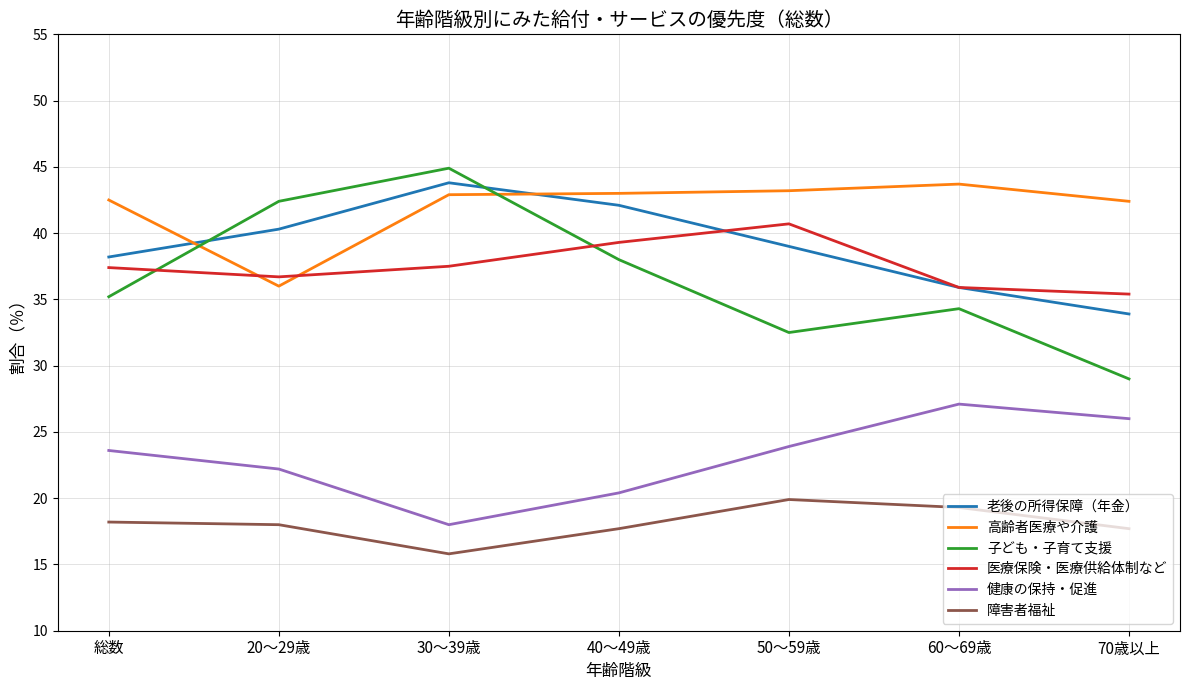

What position from the right is 70歳以上?

1